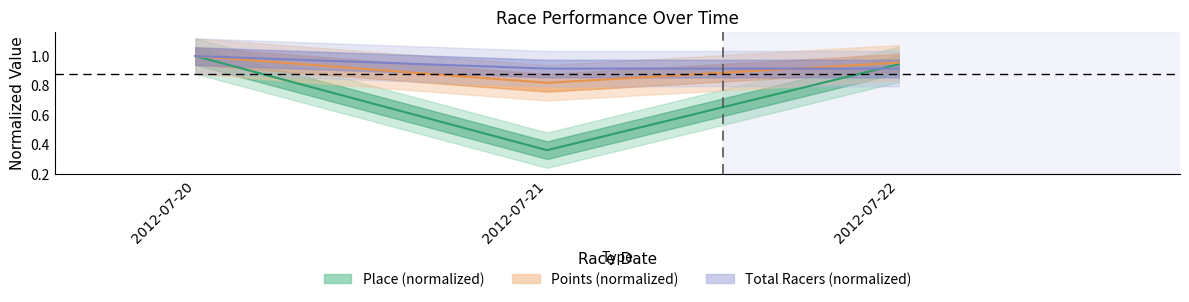

The value of Place at 2012-07-22 is 0.5. True or false?

False